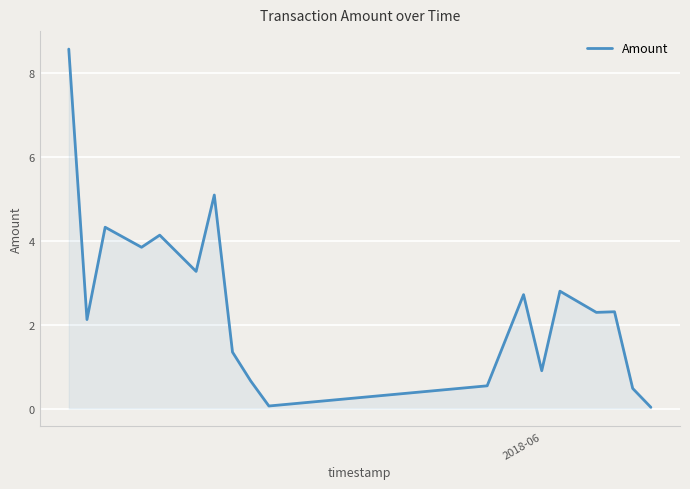

What is the difference between the maximum and minimum values?

8.5